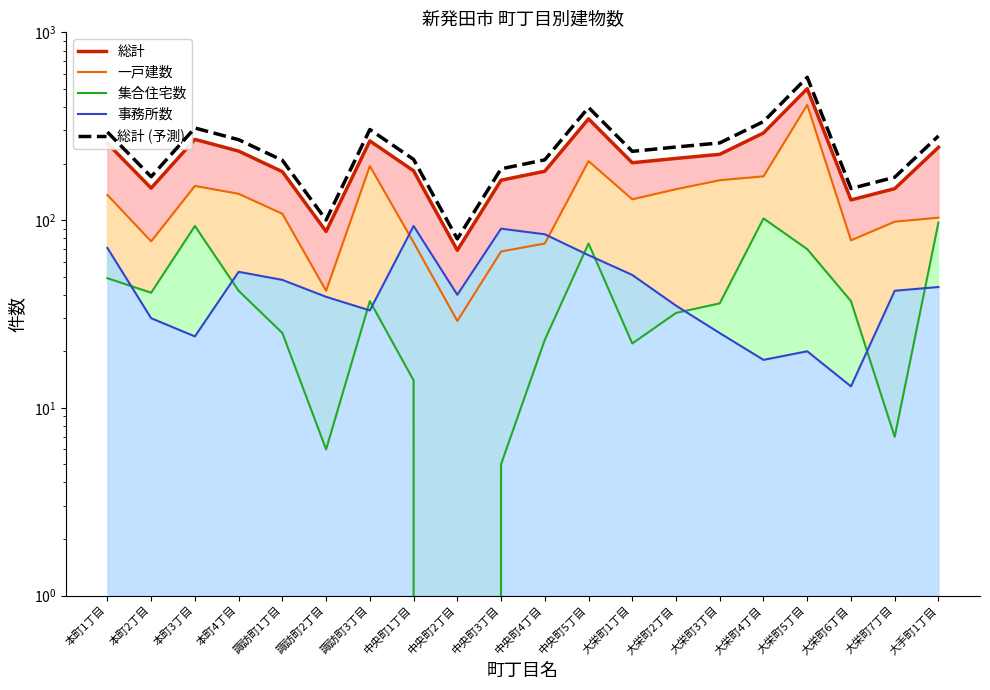

Which series has the widest spread of values?

総計 (予測)